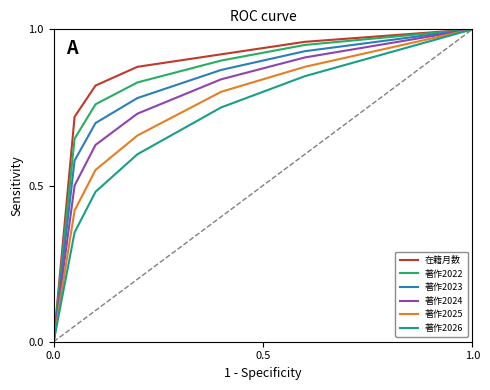

How many lines are shown in the chart?

6